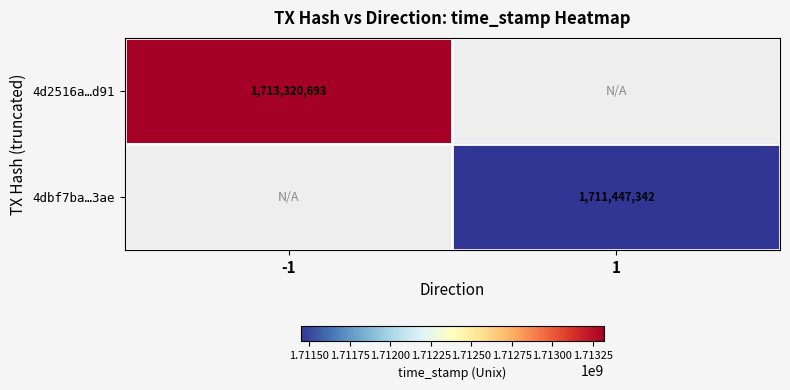

The value of 4d2516a…d91 at -1 is 1713320693. True or false?

True